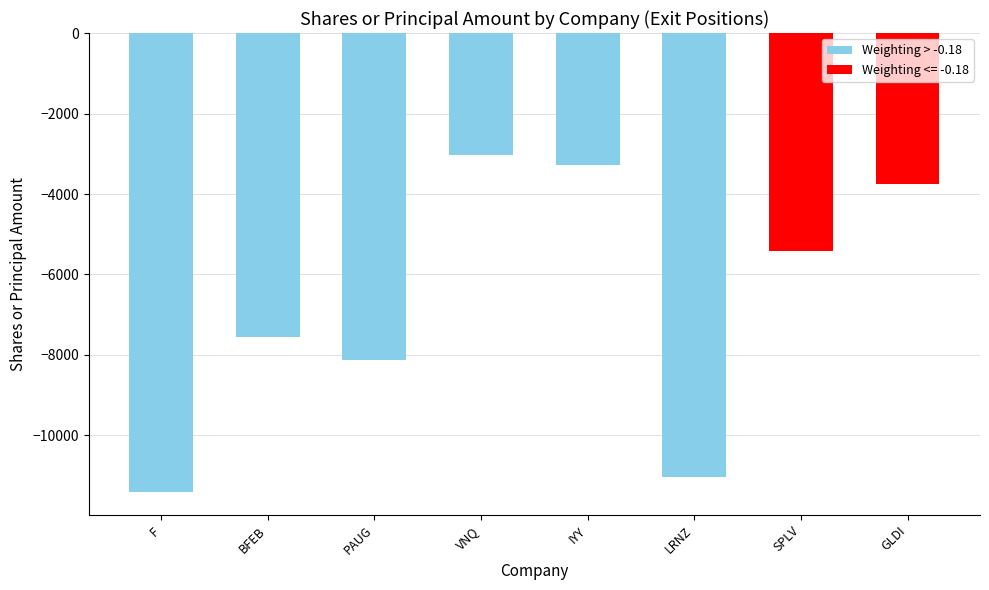

At which label does the data first exceed -5413?

VNQ